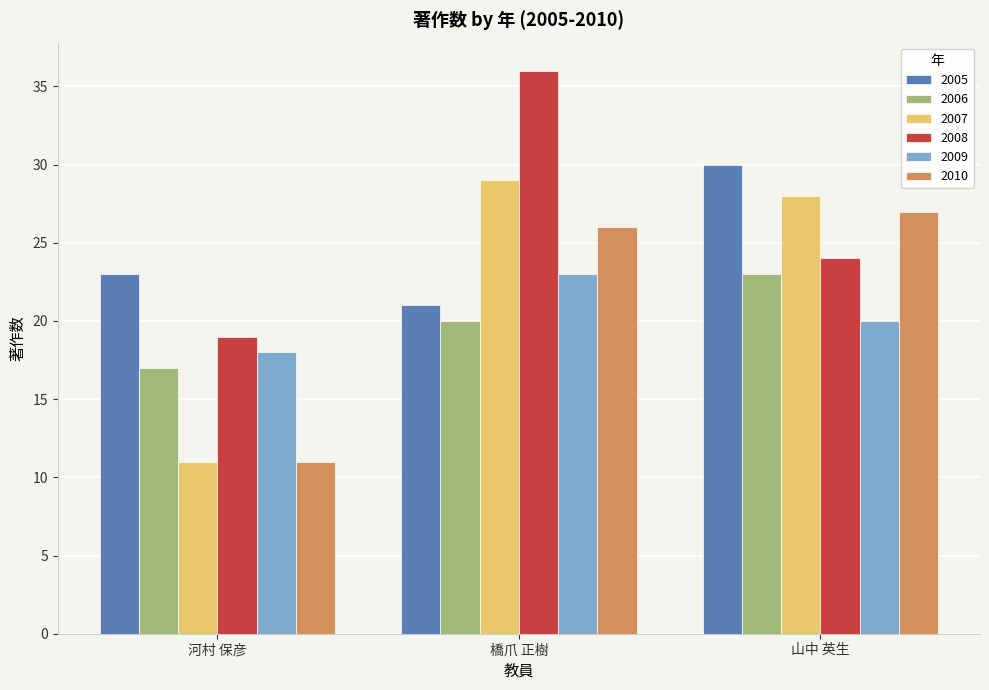

What is the total value across all series at 山中 英生?

152